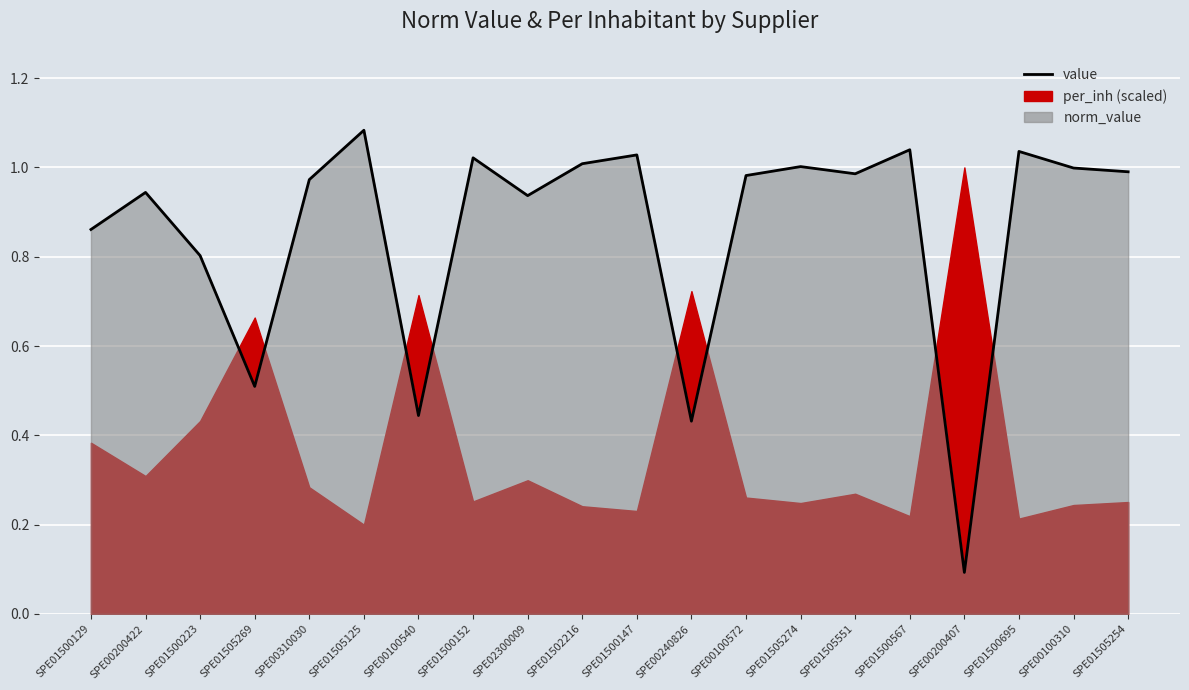

How many points are higher than both their immediate neighbors (excluding endpoints)?

7